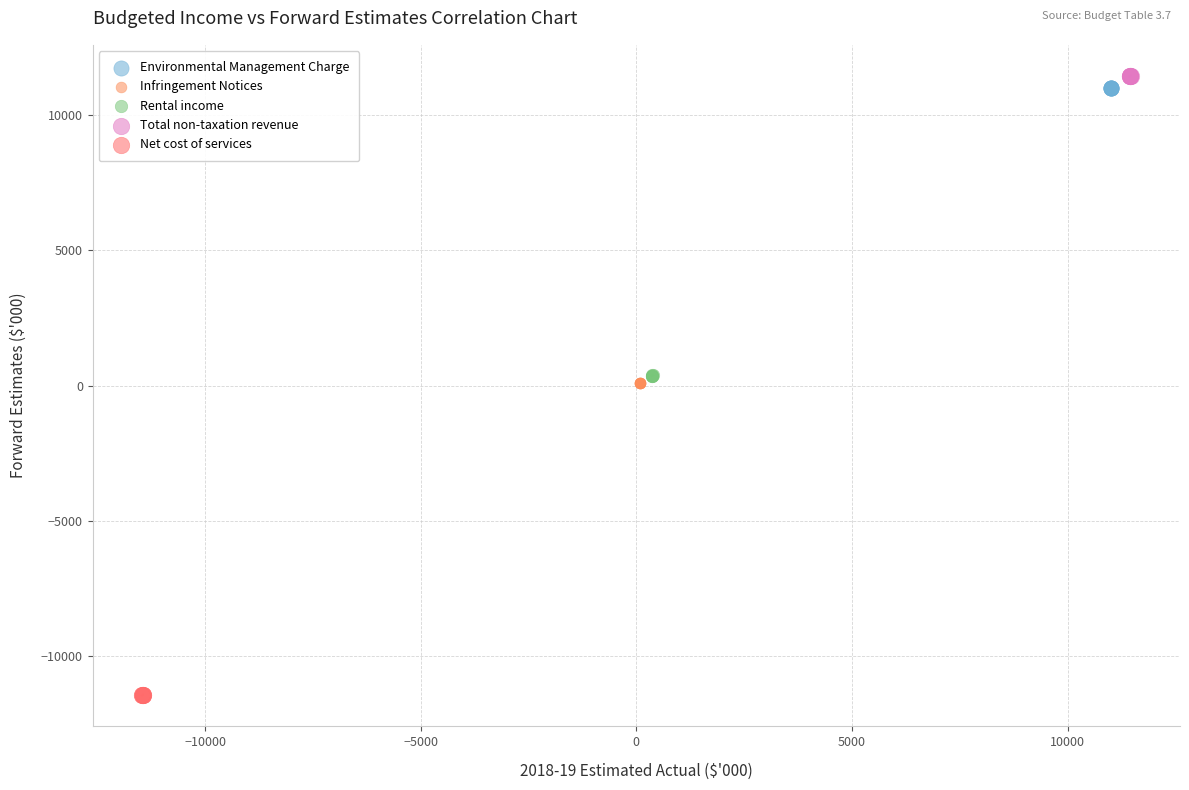

Which series contains the lowest Y value?

Net cost of services